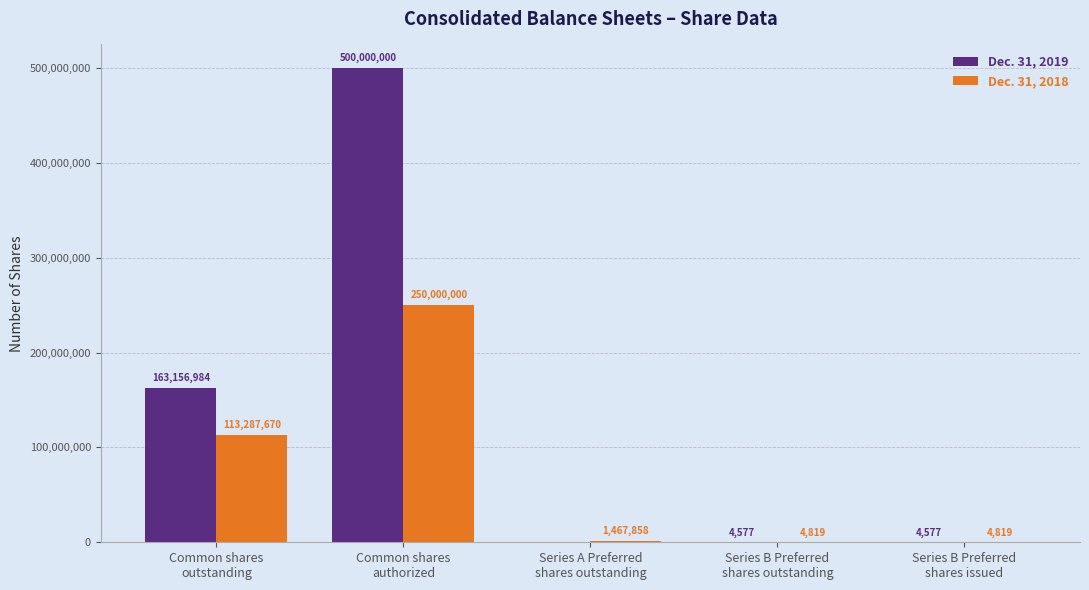

How many groups of bars are there?

5